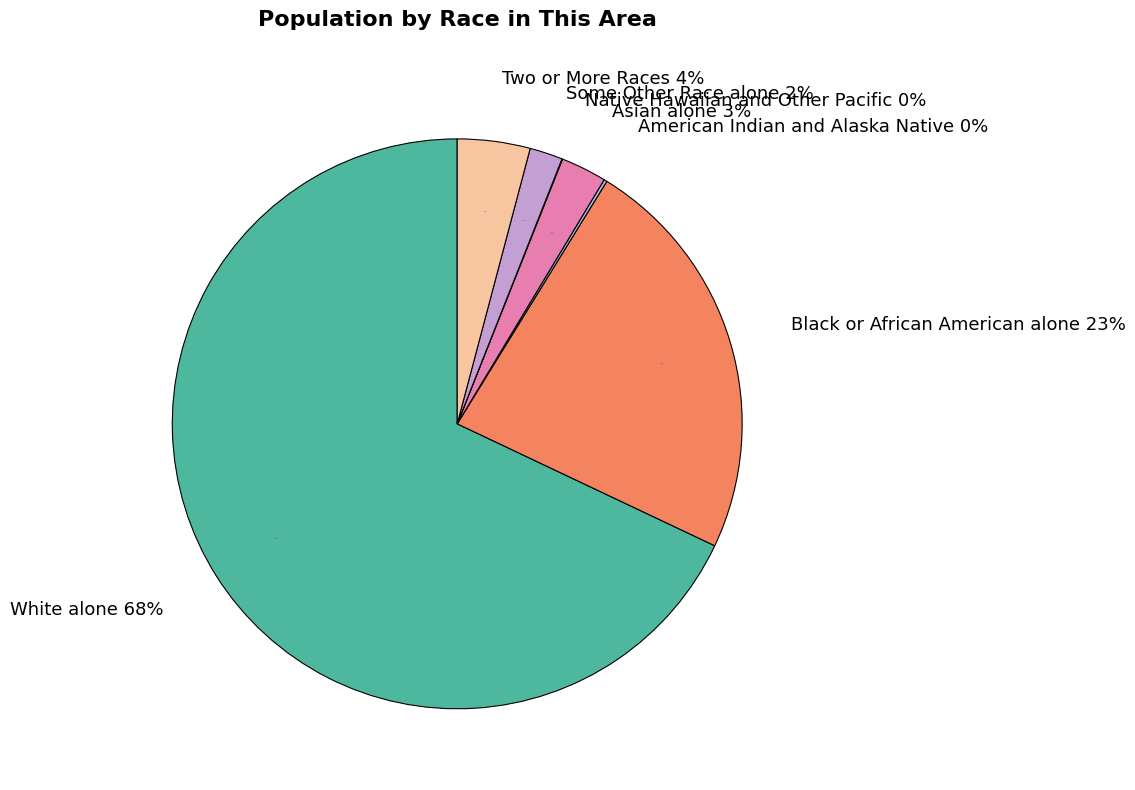

Which slice is the smallest?

Native Hawaiian and Other Pacific